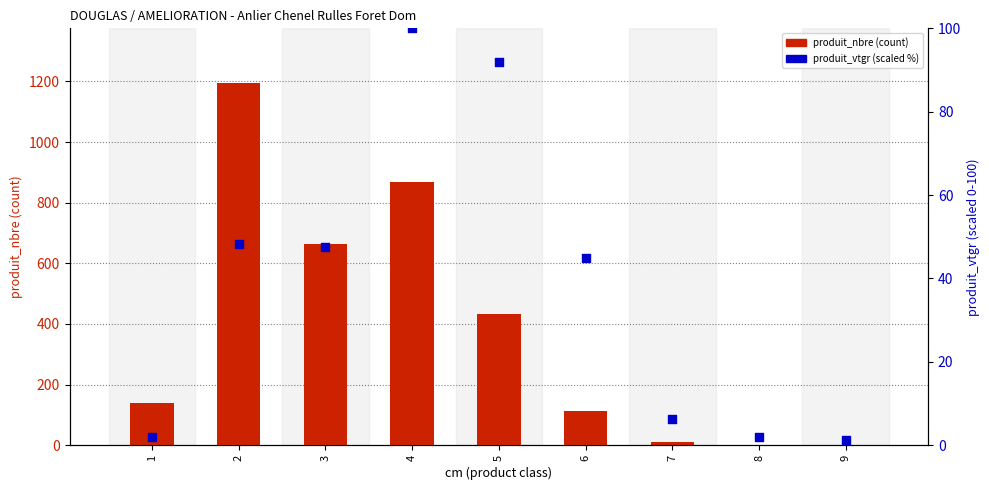

Which series has the largest Y range (max minus min)?

produit_nbre (count)